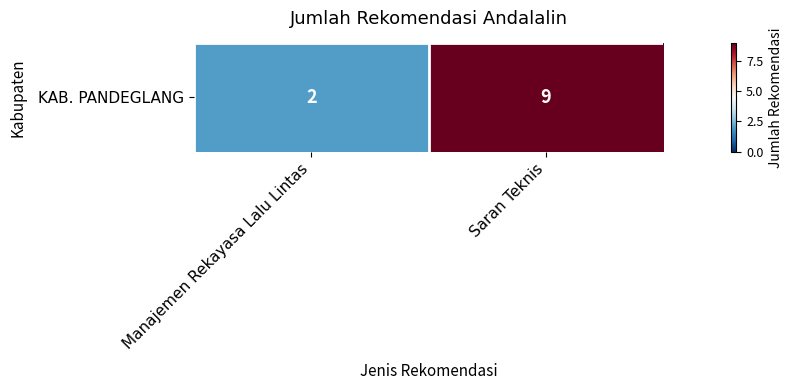

What is the greatest value displayed?

9